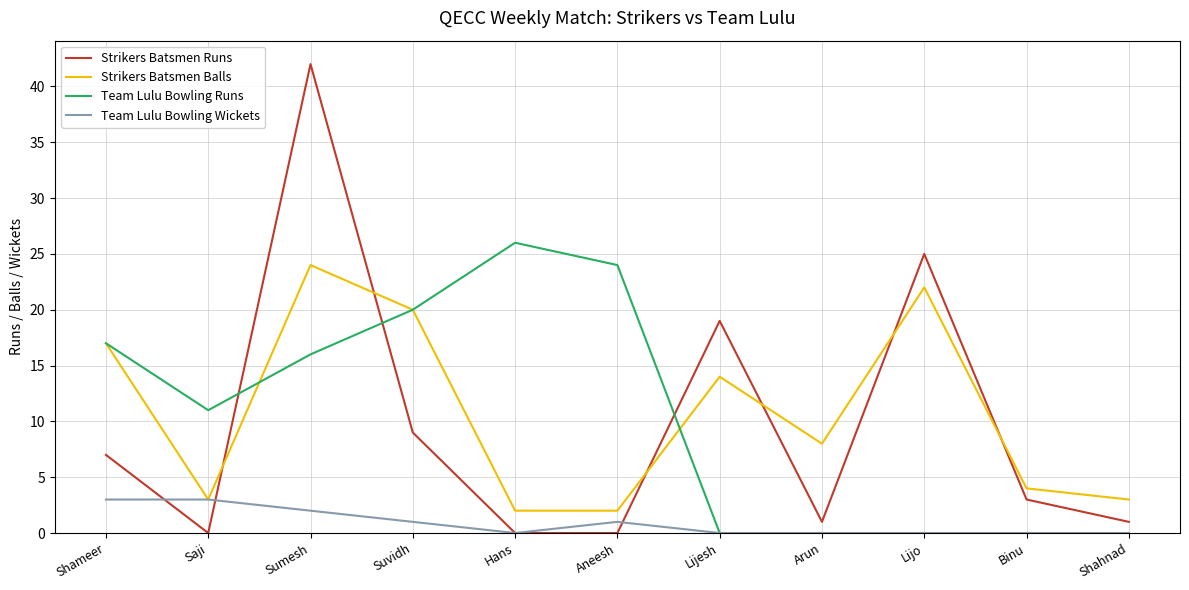

What is the difference between the highest and lowest values at Saji?

11